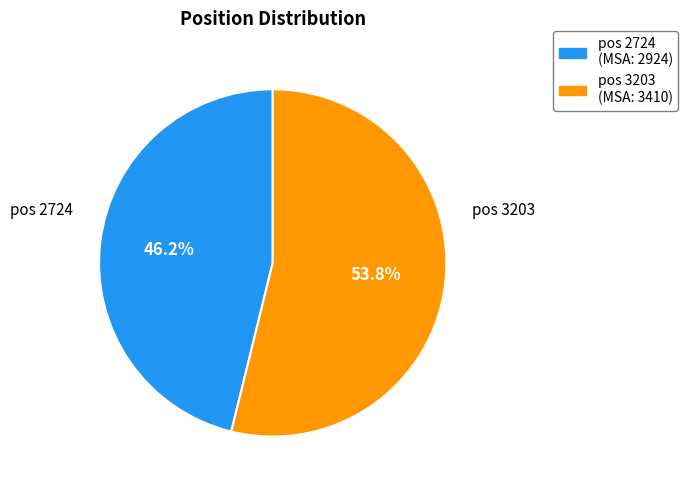

To the nearest percent, what is the average slice percentage?

50%